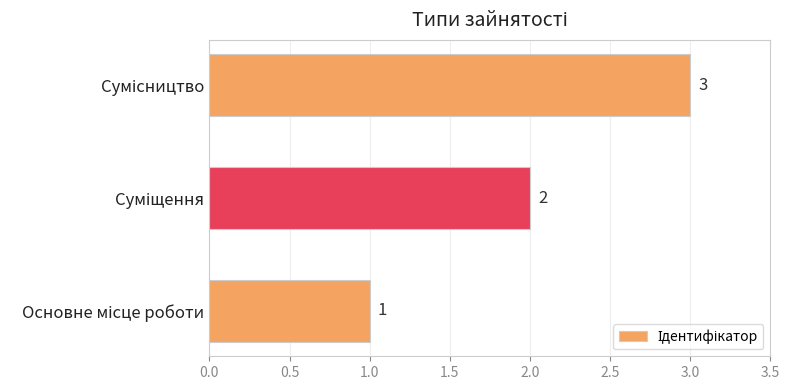

What is the maximum value shown in the chart?

3